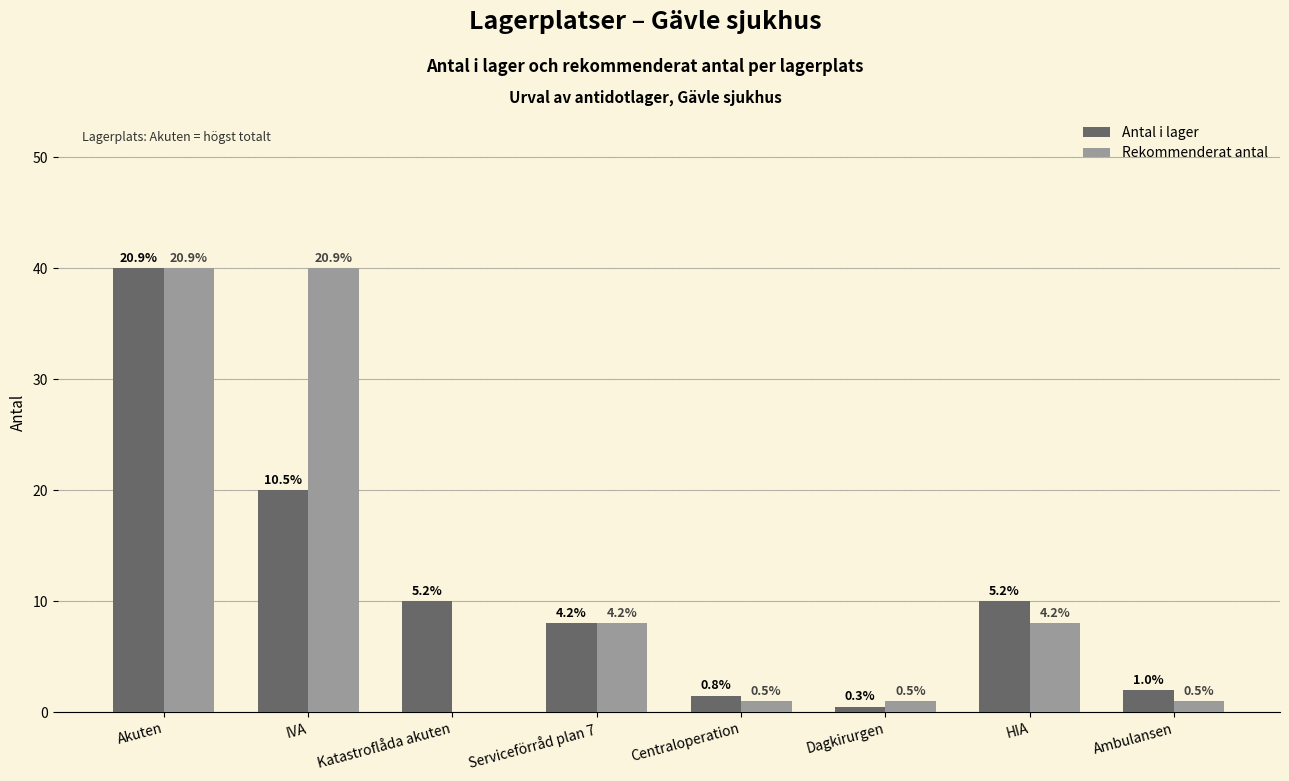

How many groups of bars are there?

8